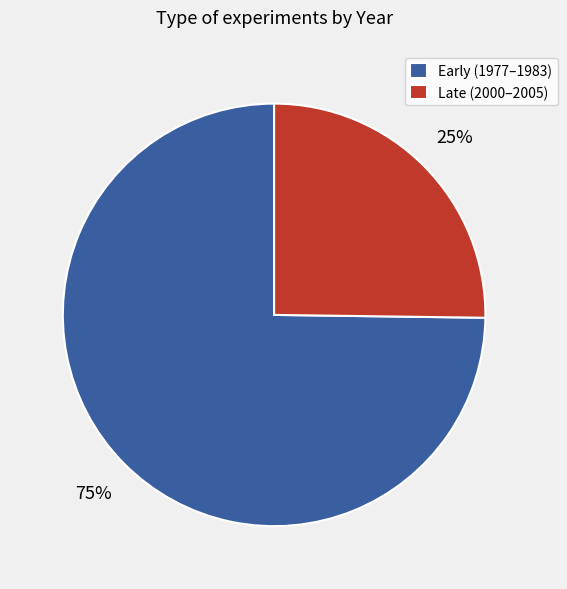

The Early (1977–1983) slice represents 88% of the pie. True or false?

False